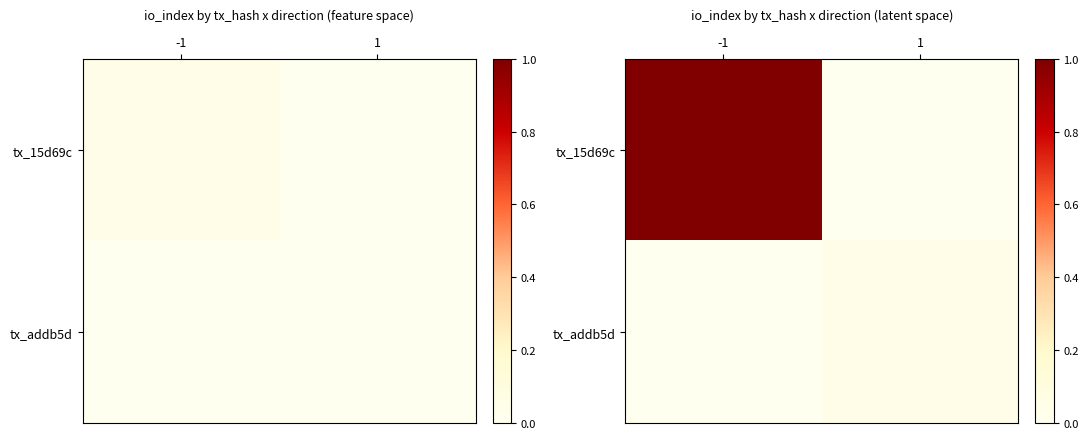

Count the tx_addb5d values in the range 0 to 1.

2